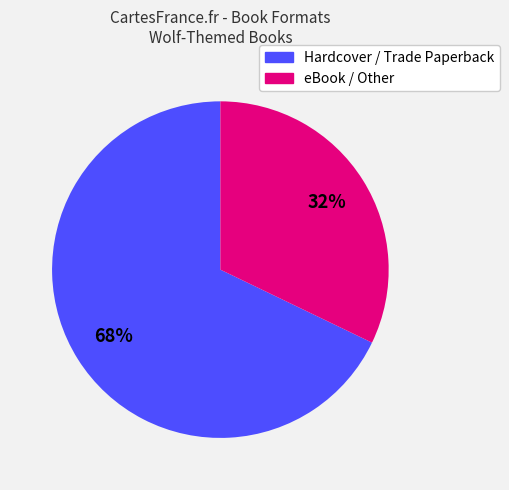

How many slices are in this pie chart?

2